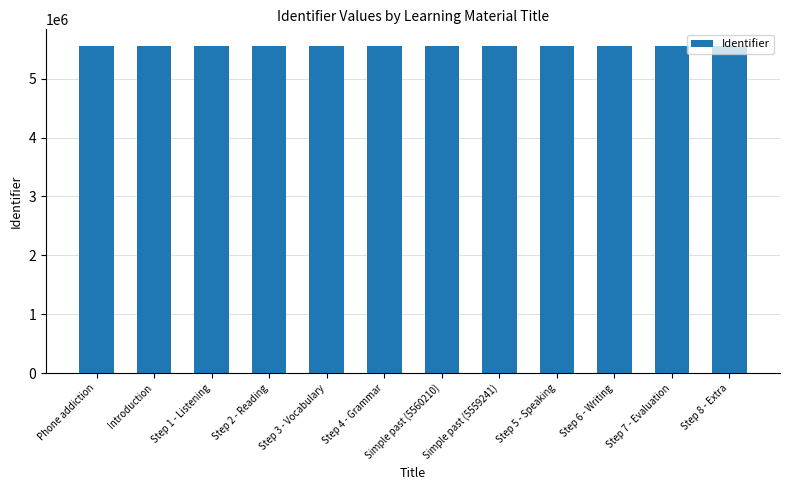

What is the sum of the values at Step 1 - Listening and Step 2 - Reading?

11118451